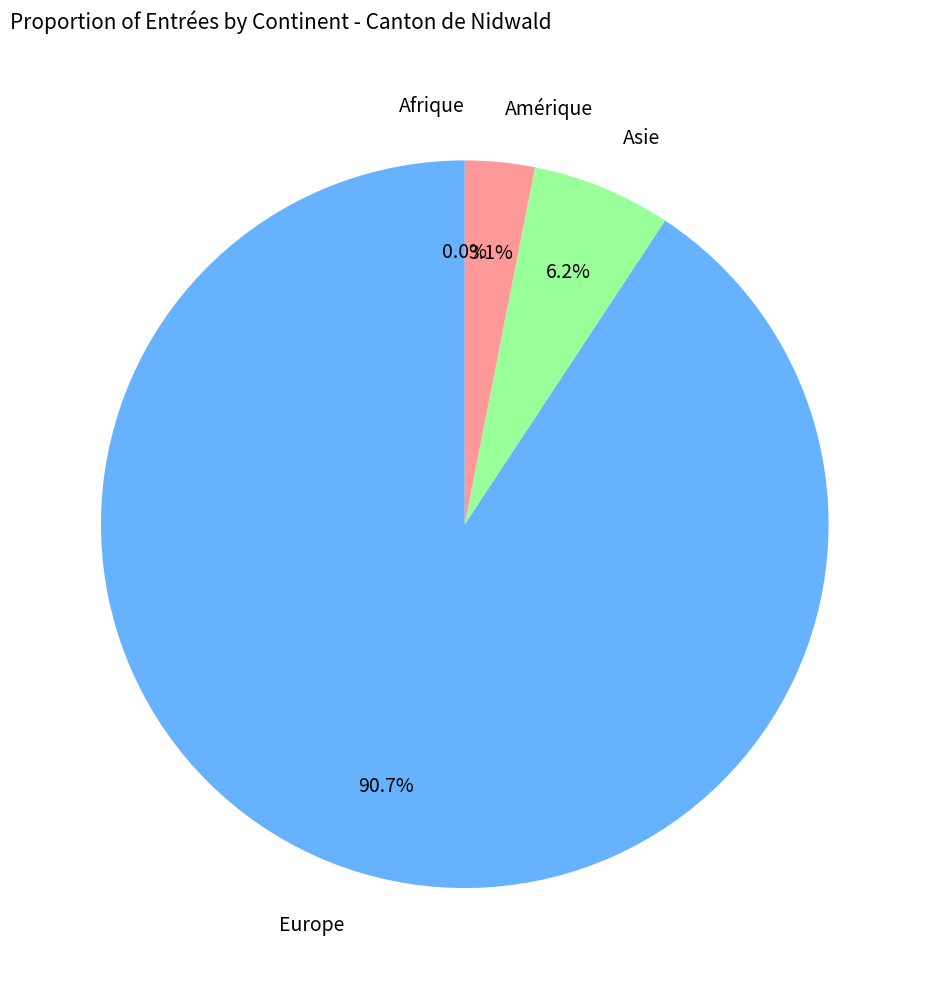

Which slice represents more than half of the pie?

Europe